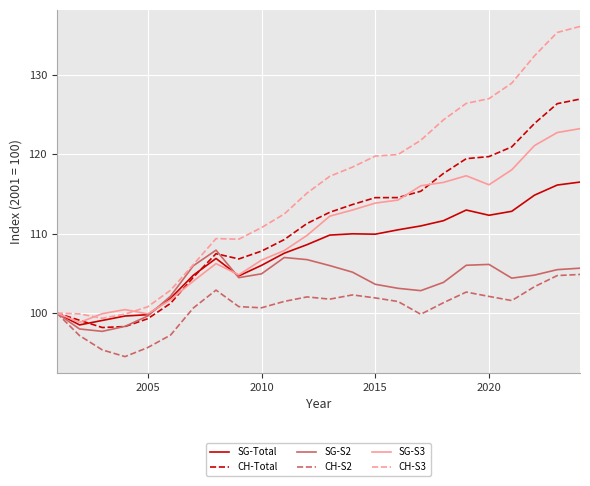

Rank the series by their maximum value, from lowest to highest.

CH-S2, SG-S2, SG-Total, SG-S3, CH-Total, CH-S3